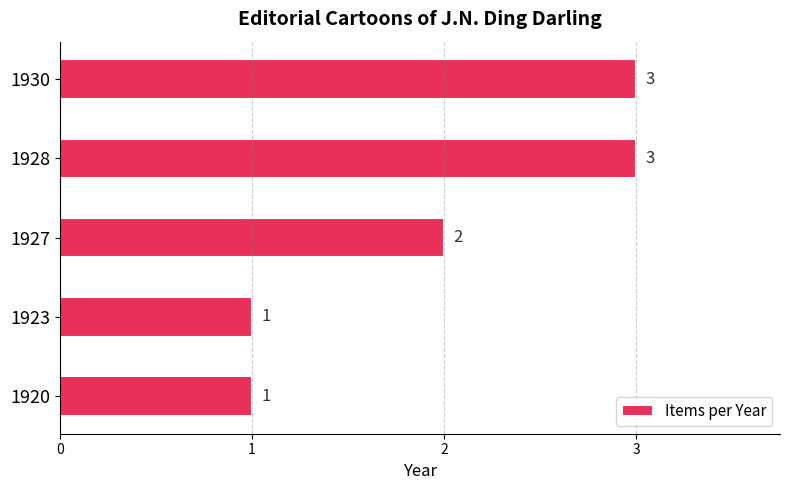

How many data points are less than 2?

2